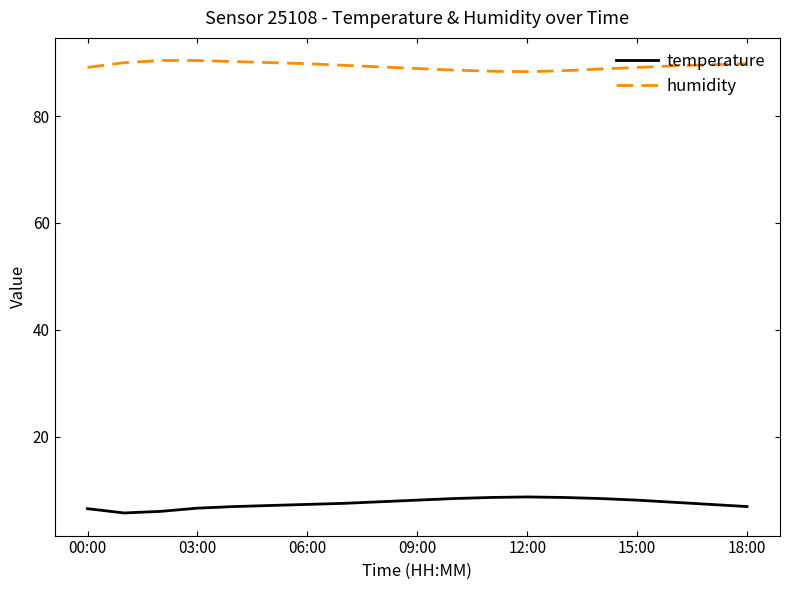

Does the chart have visible grid lines?

No